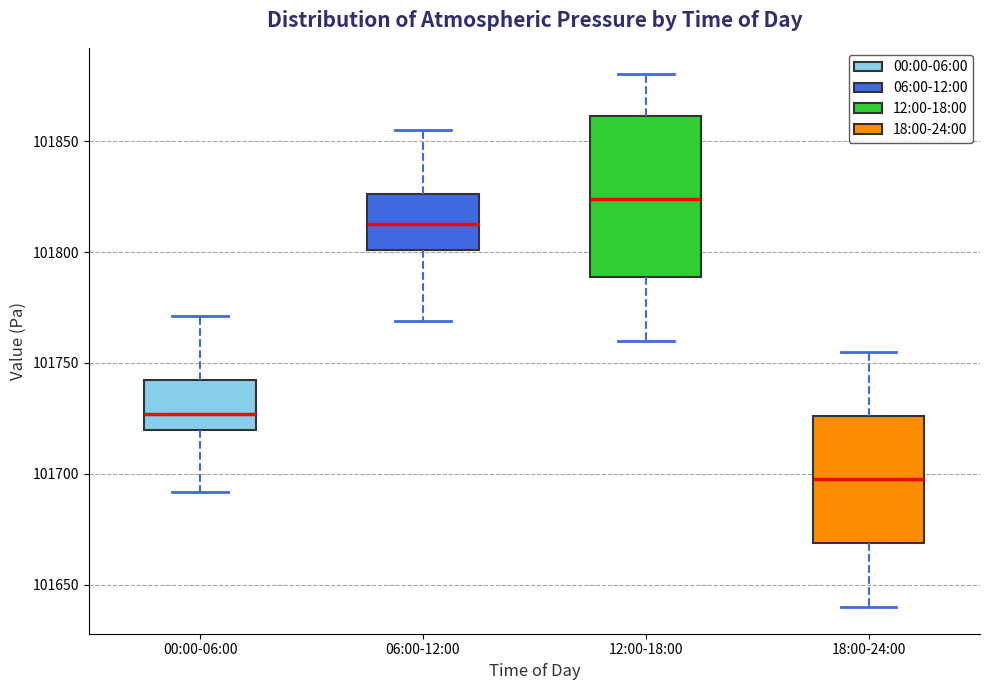

Reading left to right, read every box against the y-axis: the position of its median line, the range the box covers, and the ends of its whiskers. The values are not printed on the chart, so give them approximately, as read against the axis.

00:00-06:00: median 101725, box 101720 to 101745, whiskers 101690 to 101770
06:00-12:00: median 101815, box 101800 to 101825, whiskers 101770 to 101855
12:00-18:00: median 101825, box 101790 to 101860, whiskers 101760 to 101880
18:00-24:00: median 101700, box 101670 to 101725, whiskers 101640 to 101755